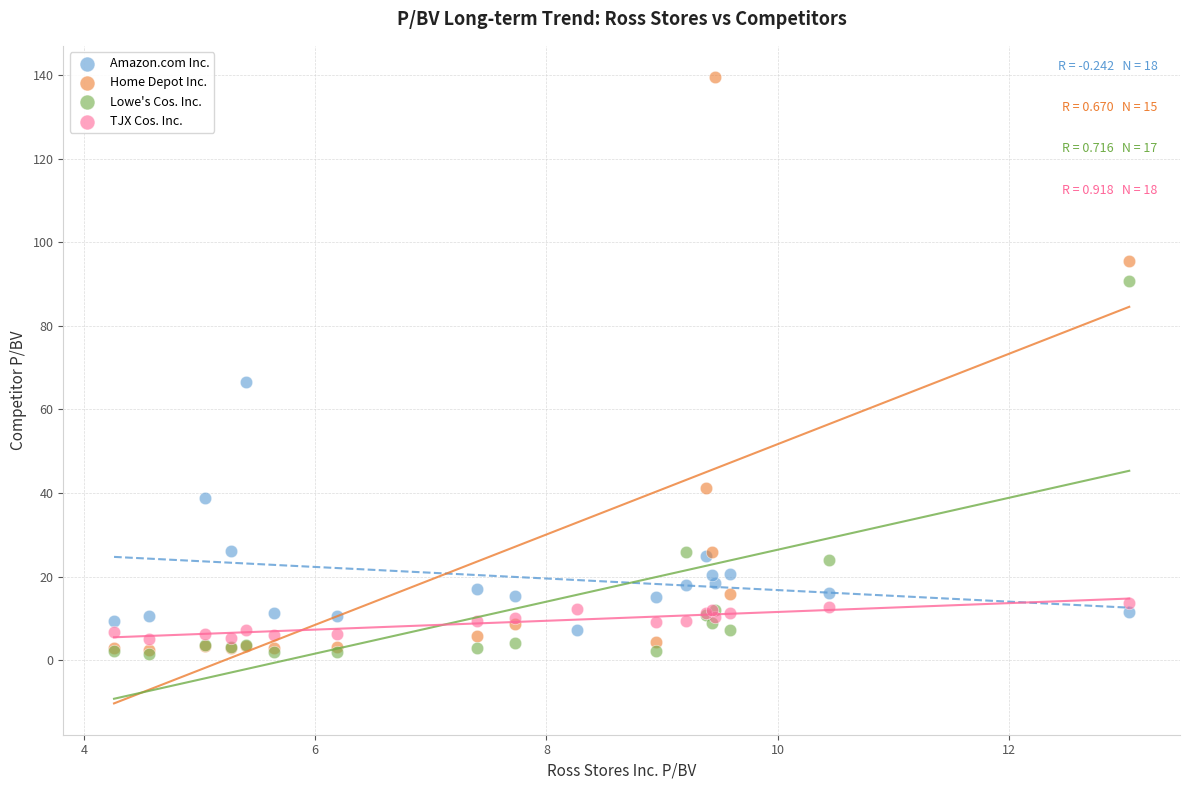

Which series has the largest Y range (max minus min)?

Home Depot Inc.